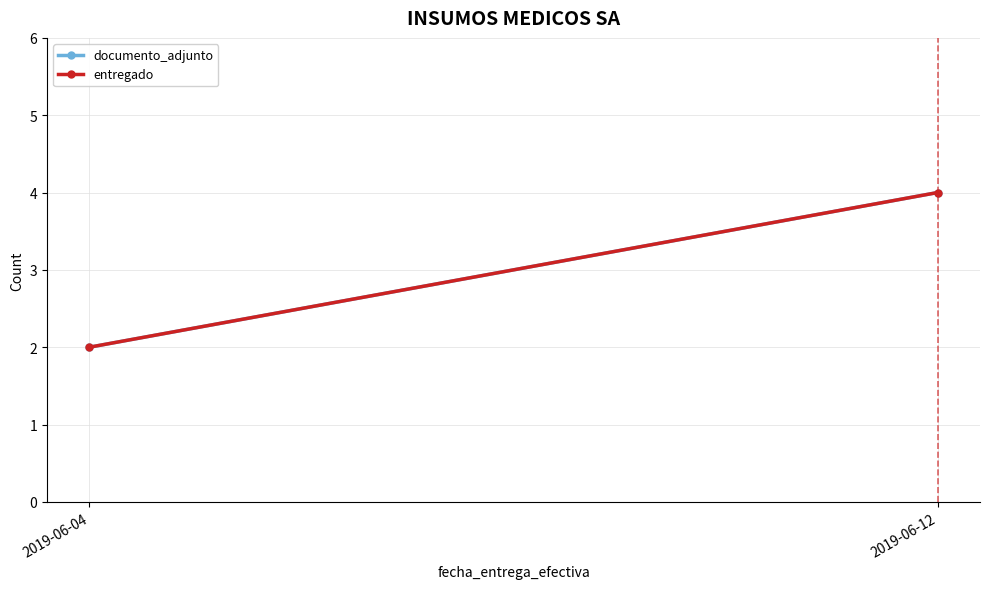

What is the total value across all series at 2019-06-12?

8